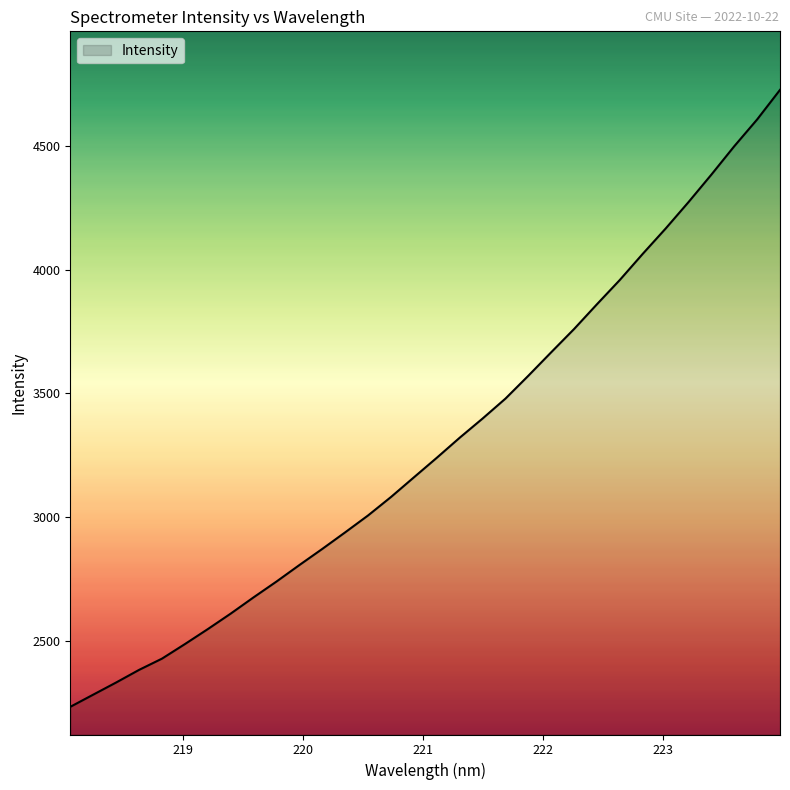

What is the difference between the maximum and minimum values?

2491.4